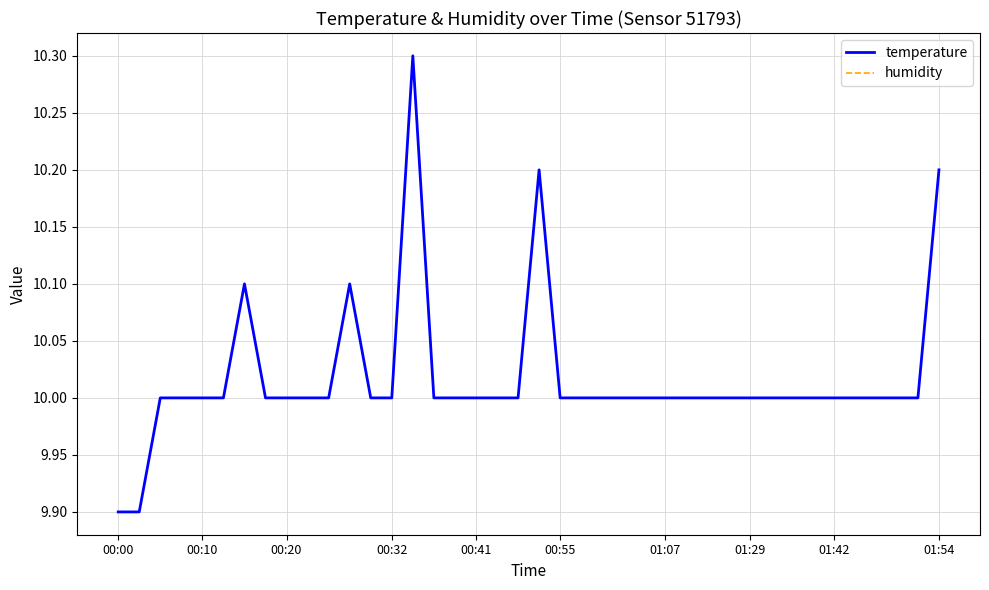

What is the minimum value for temperature?

9.9